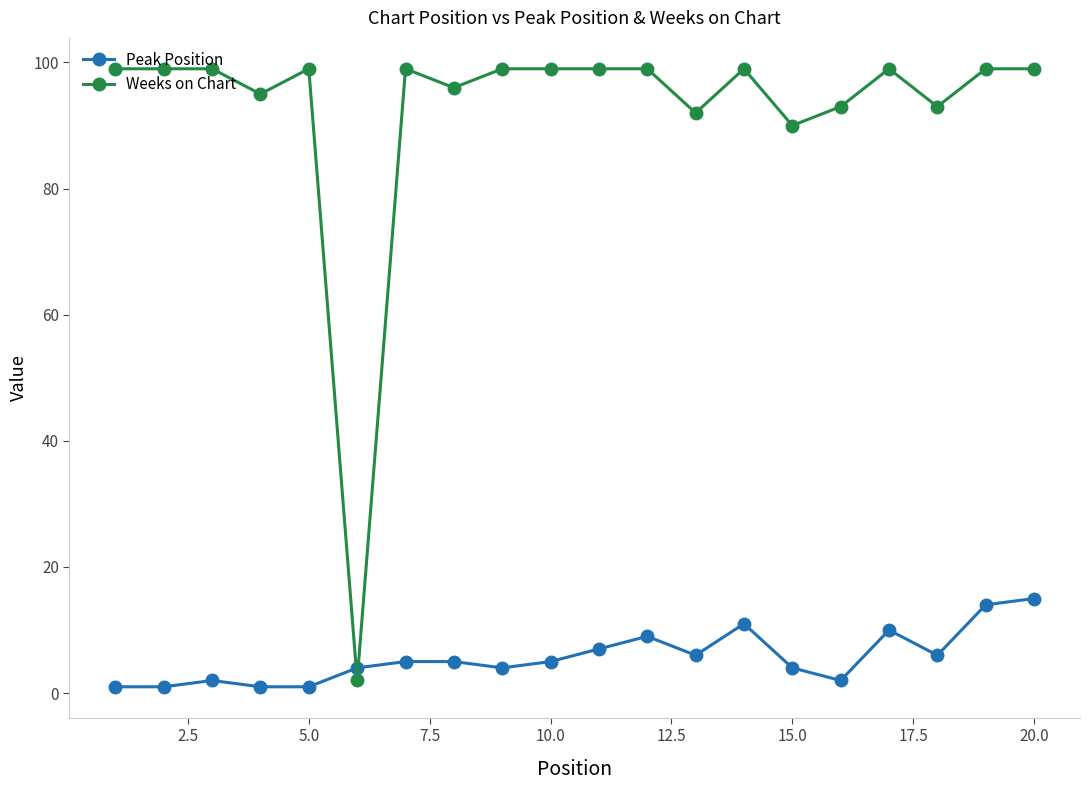

Rank the series by their maximum value, from lowest to highest.

Peak Position, Weeks on Chart